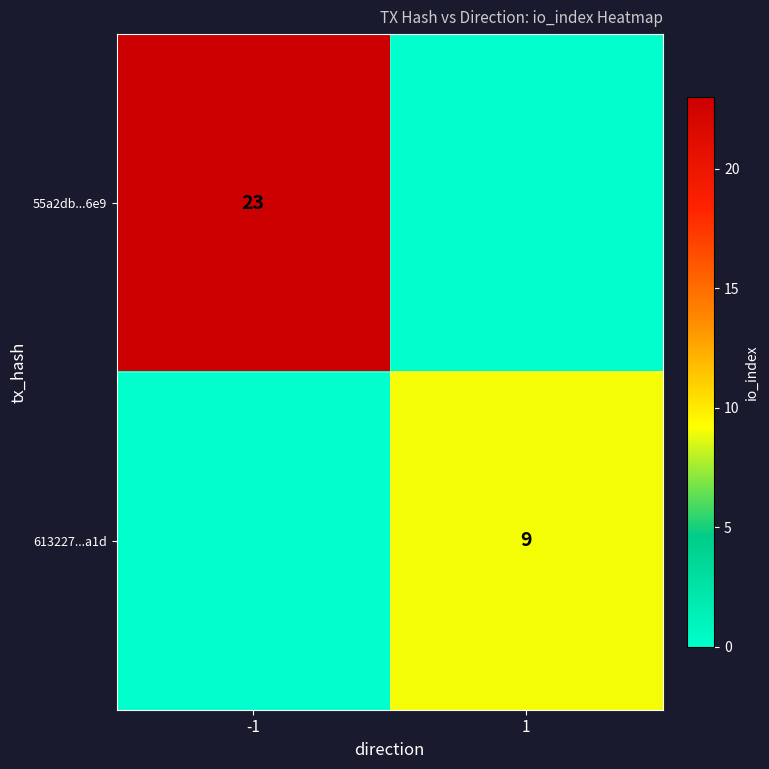

The value of 55a2db...6e9 at -1 is 23. True or false?

True